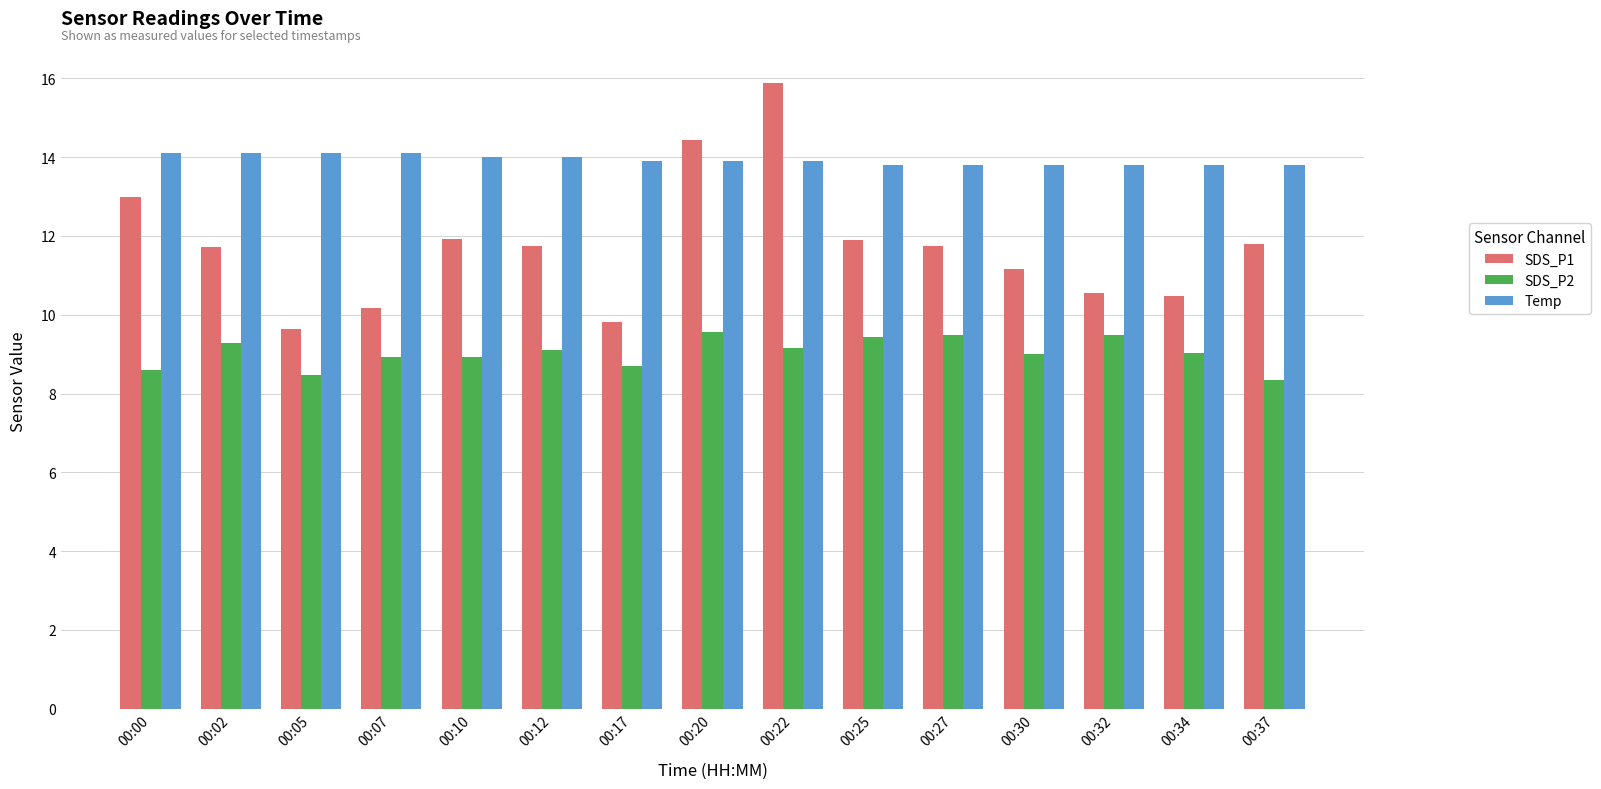

What is the greatest value displayed?

15.9